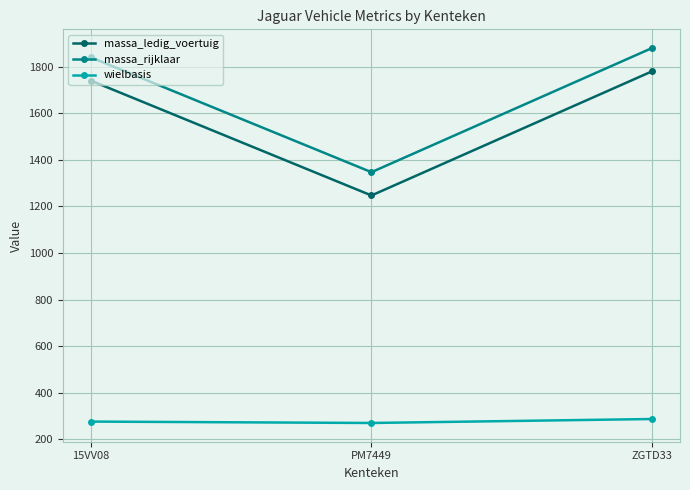

How many data points does each series have?

3